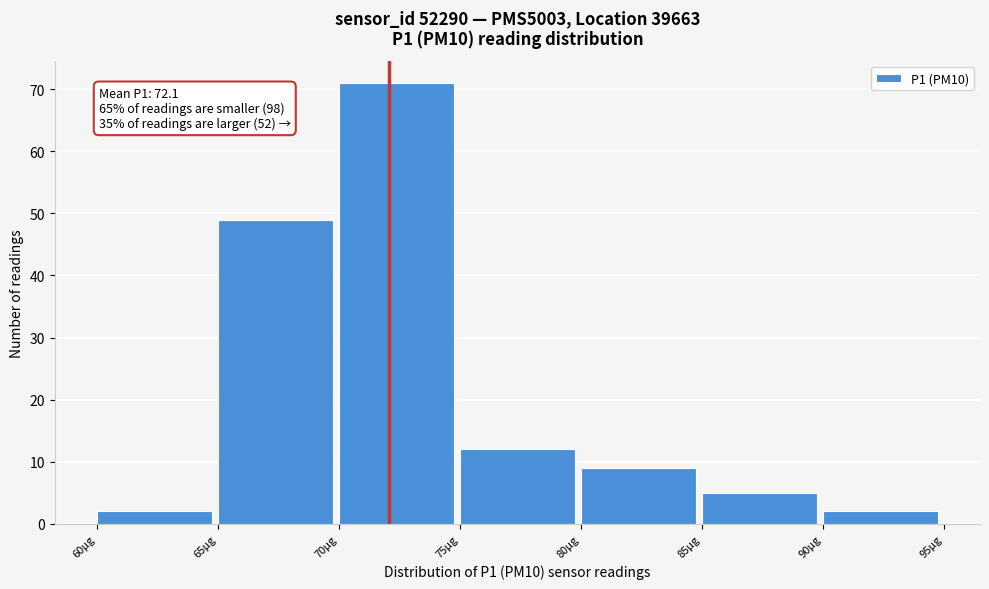

Which range on the x-axis has the tallest bar?

70 to 75